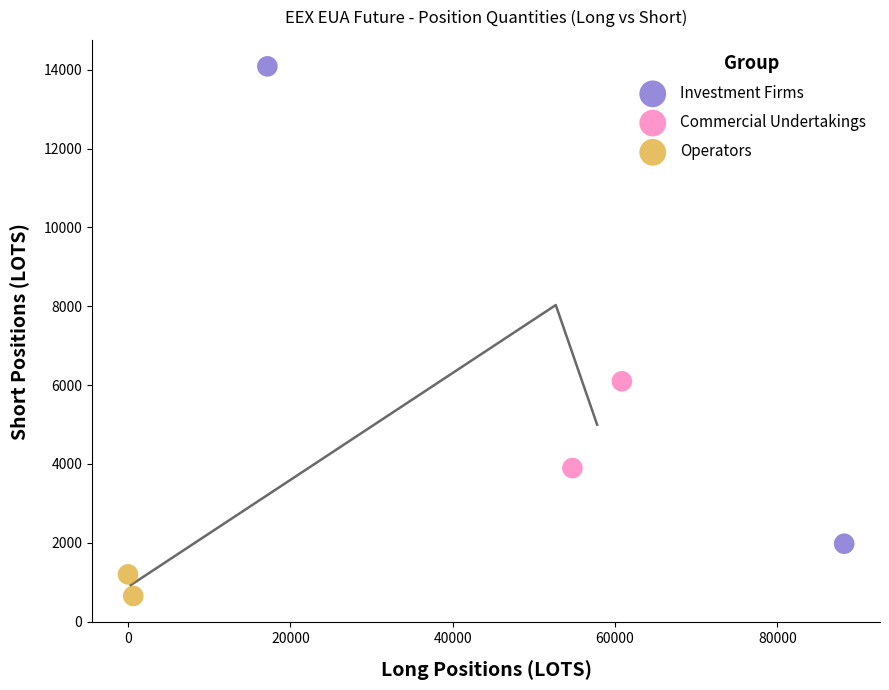

Which series has the largest Y range (max minus min)?

Investment Firms